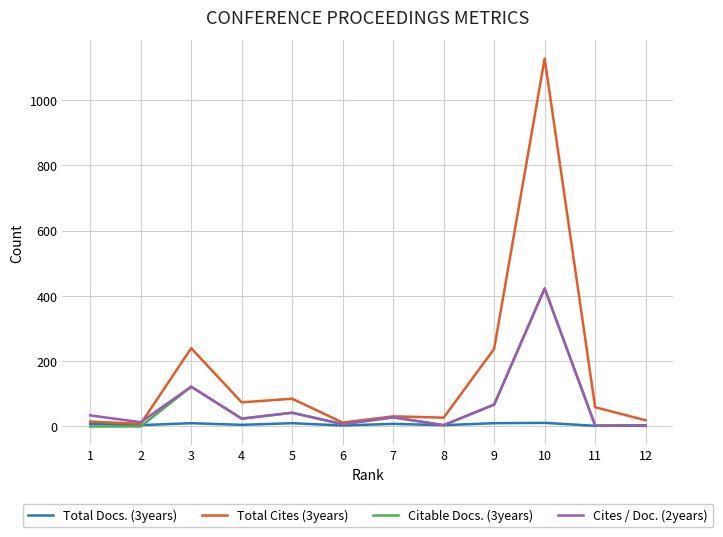

Which series has the widest spread of values?

Total Cites (3years)